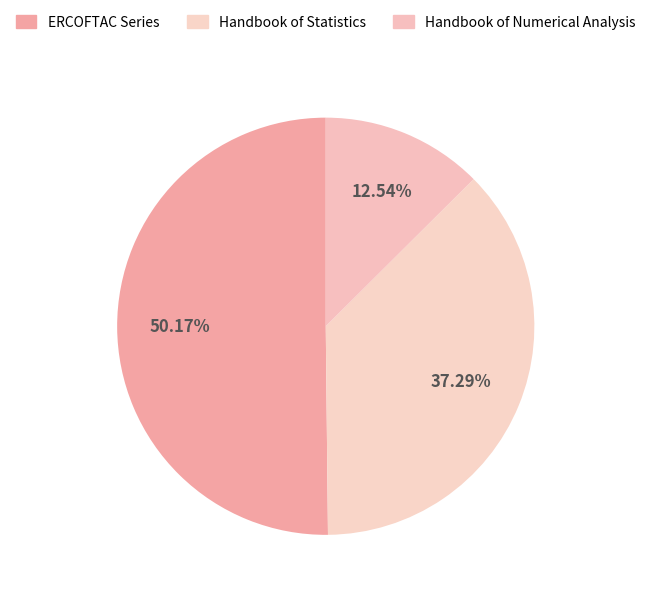

The Handbook of Statistics slice represents 47% of the pie. True or false?

False